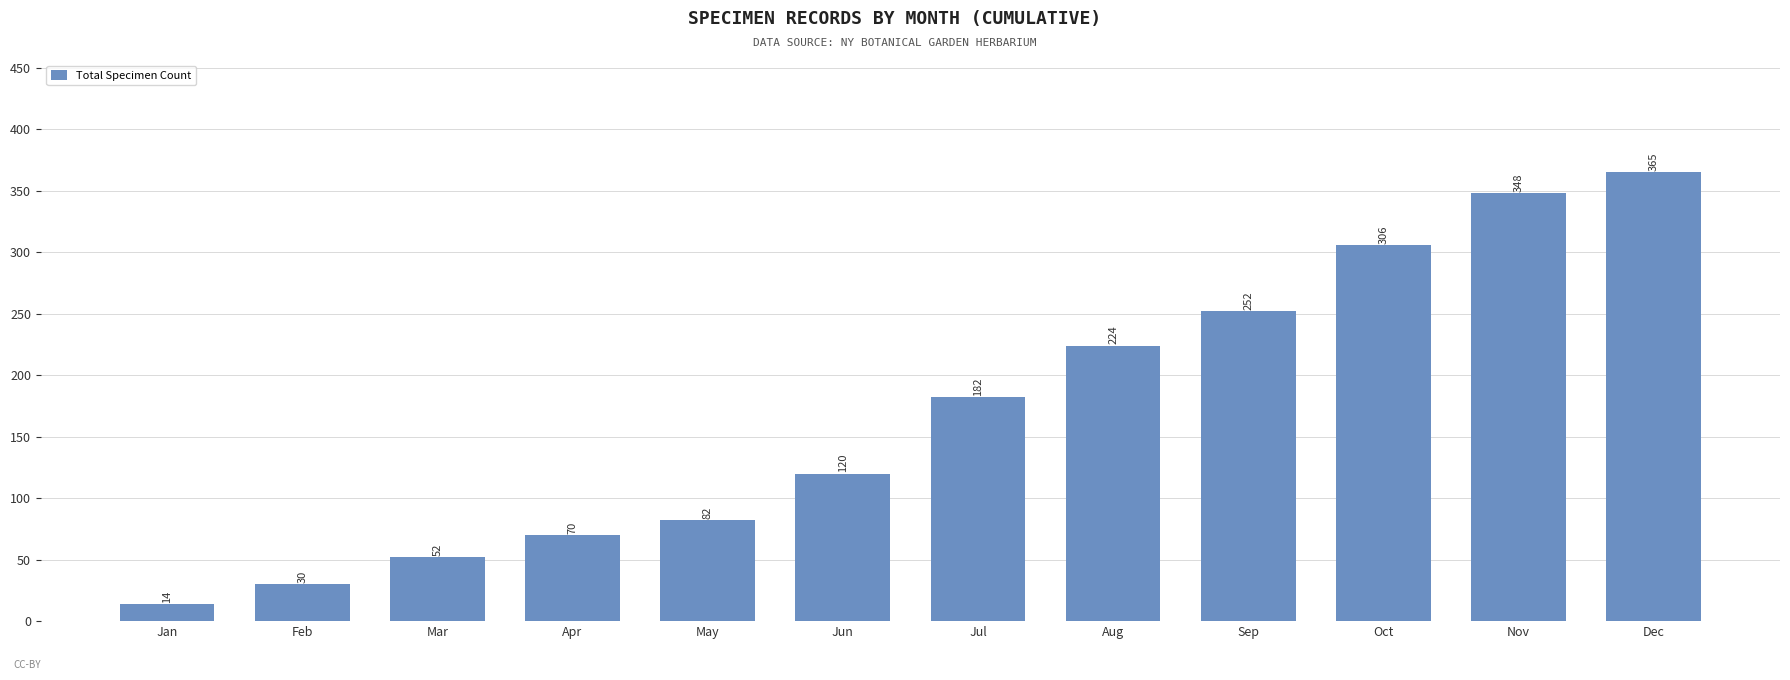

The chart shows a value of 252 at Sep. True or false?

True